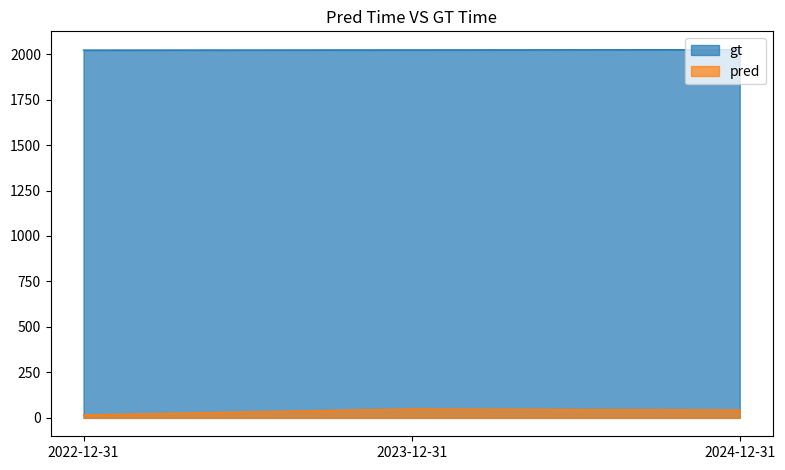

Does the chart have visible grid lines?

No